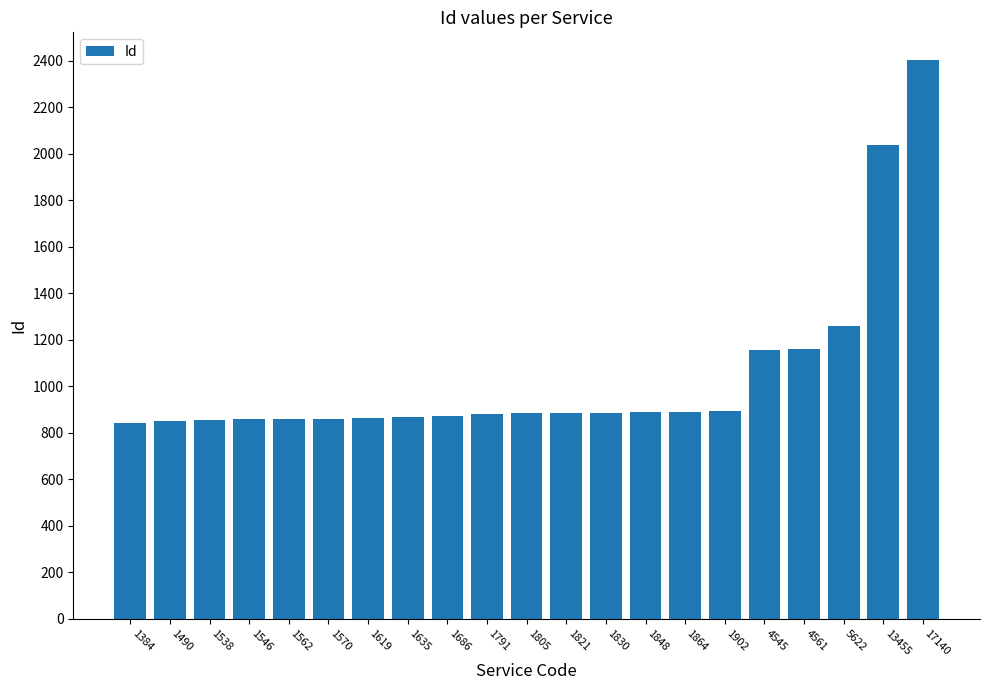

What is the value of the 9th bar from the left?

872